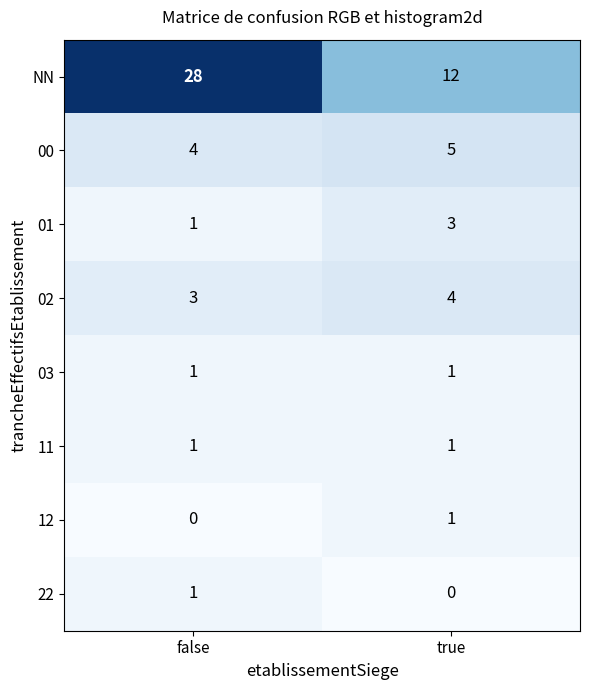

Which series has the largest total across all categories?

NN